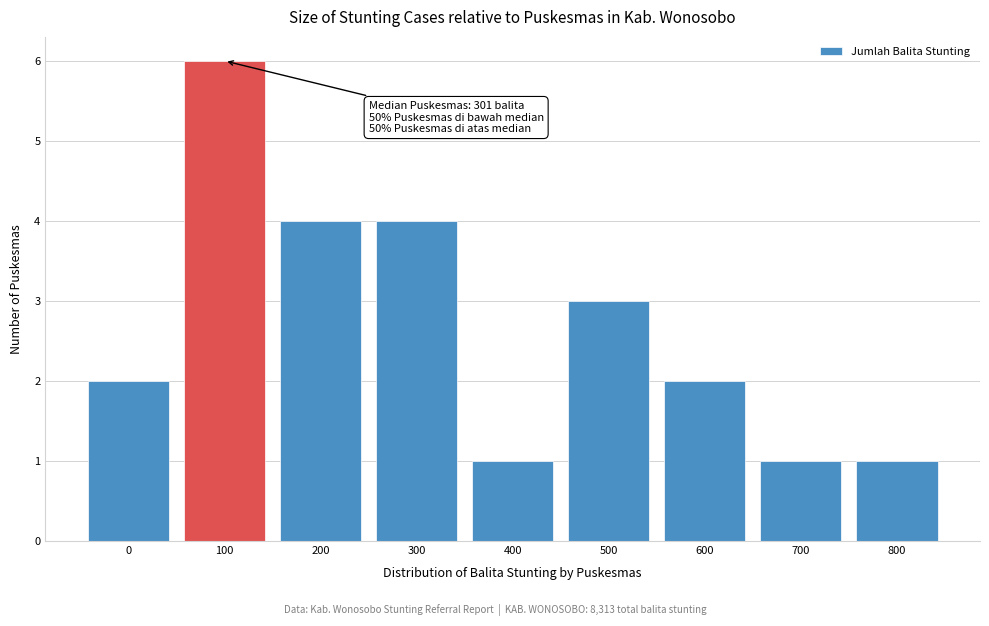

Reading left to right, list all the values displayed in this chart.

0=2	100=6	200=4	300=4	400=1	500=3	600=2	700=1	800=1